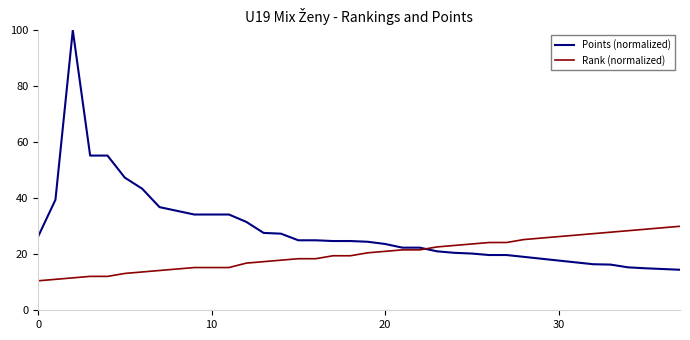

Which series has the largest range (max minus min)?

Points (normalized)